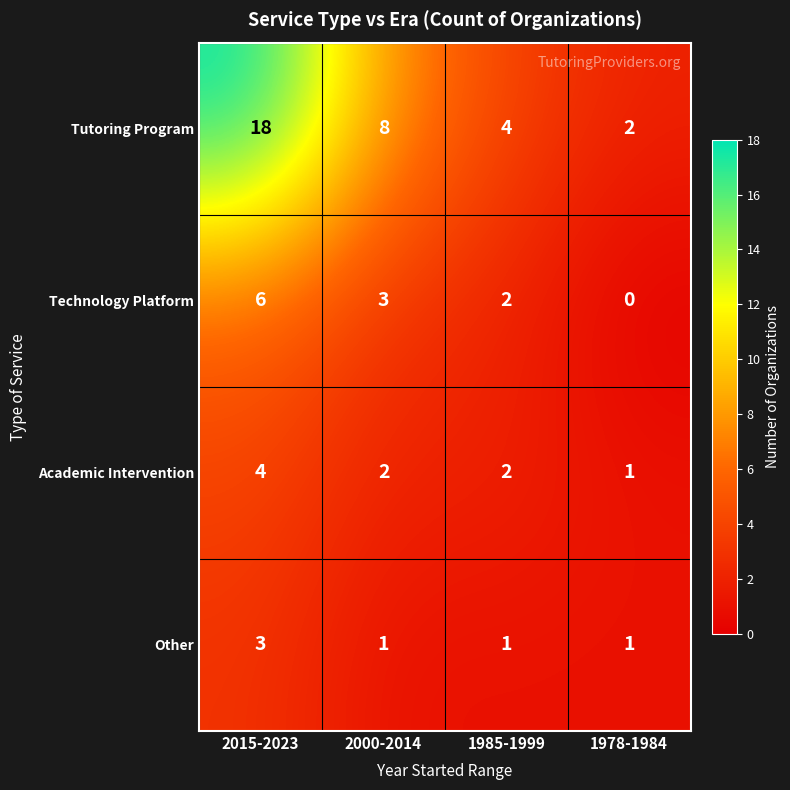

The Tutoring Program series shows 8 at 2000-2014. True or false?

True